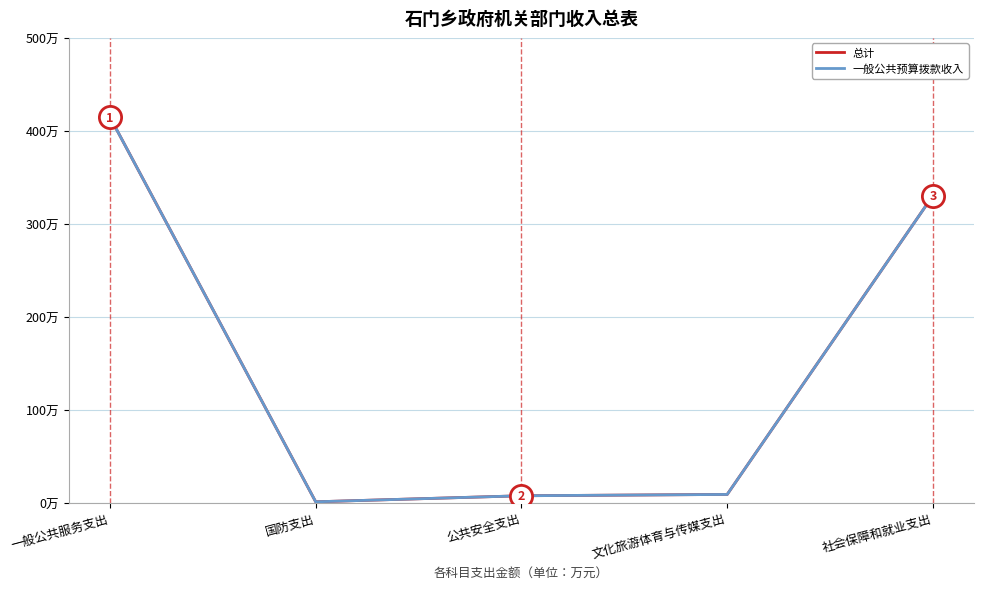

Rank the series at 国防支出 from highest to lowest value.

总计, 一般公共预算拨款收入